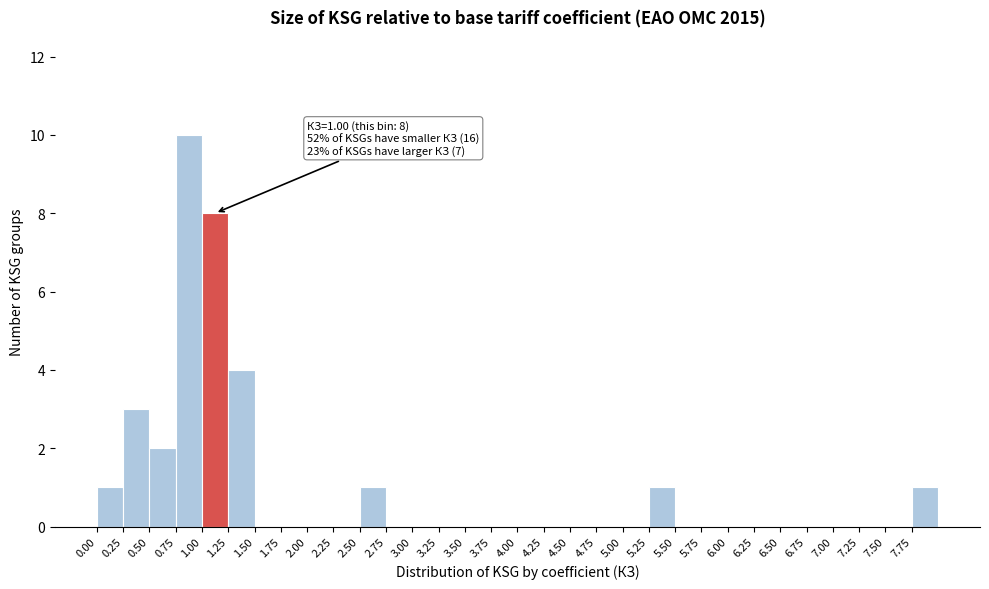

Over which range of the x-axis is the bar tallest?

0.75 to 1.00